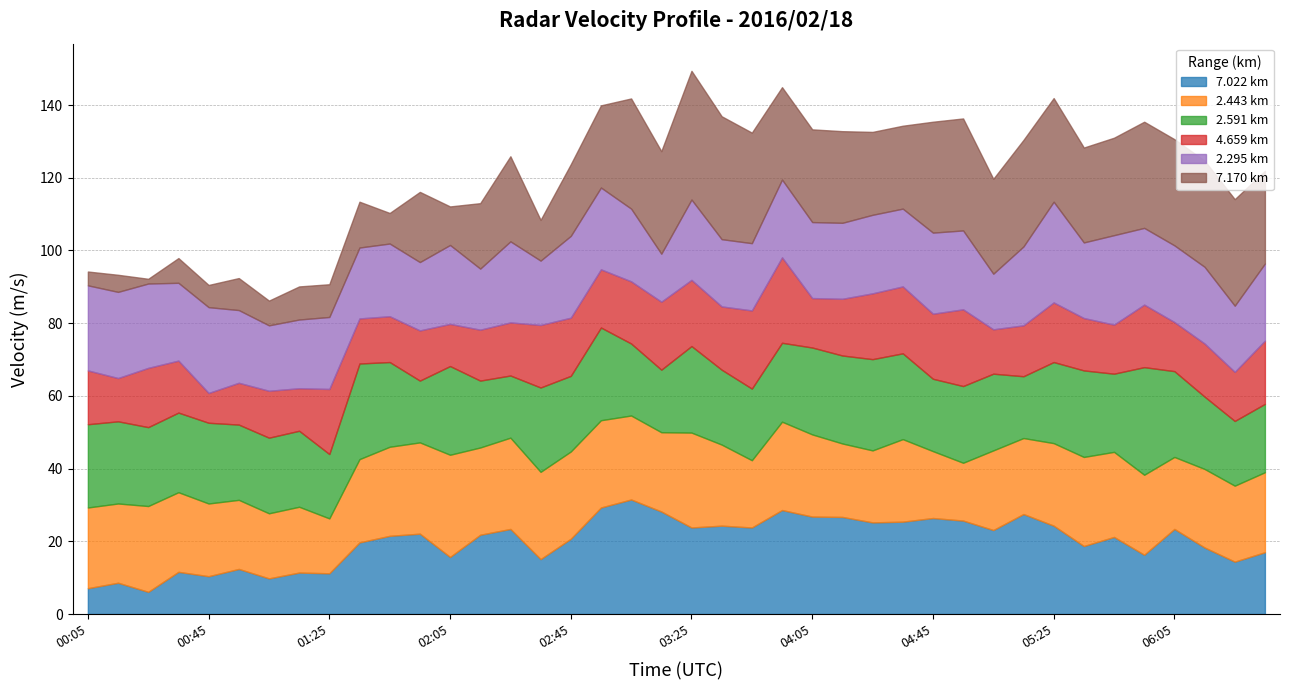

What is the spread (max minus min) of values at 00:35?

15.1